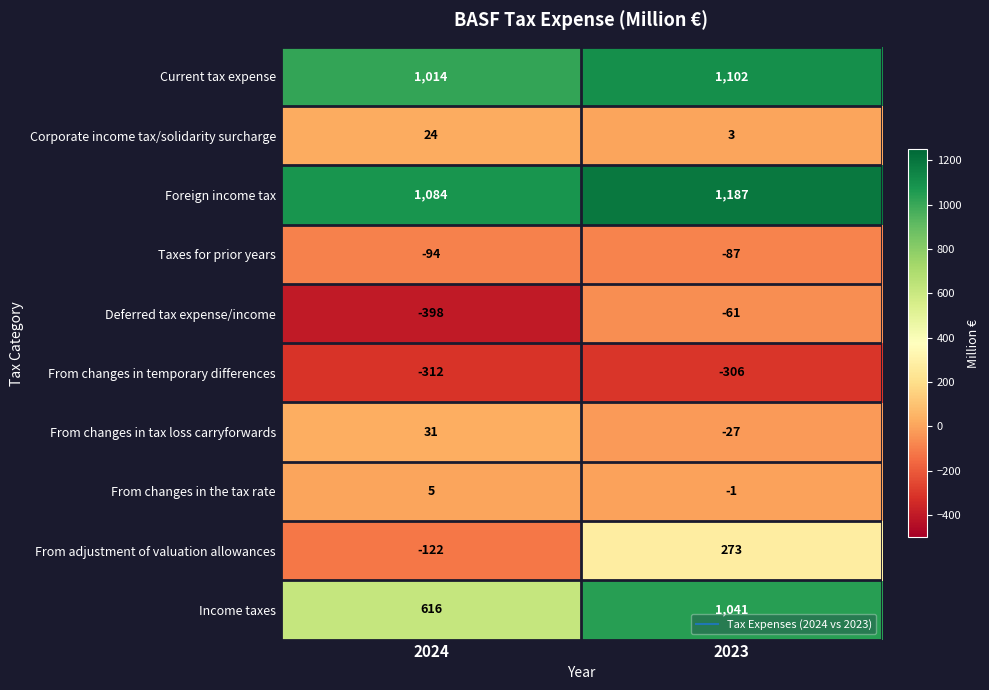

What is the total value across all series at 2024?

1848